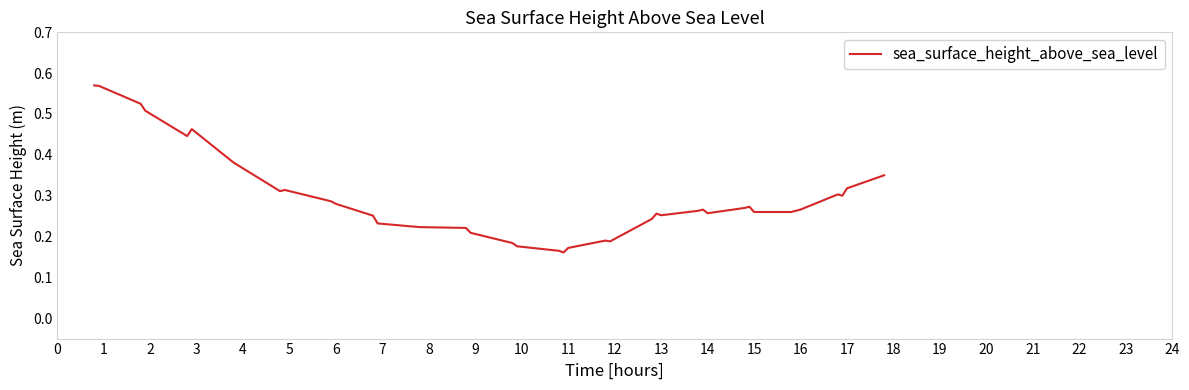

Is this an area chart (filled region under the line)?

No